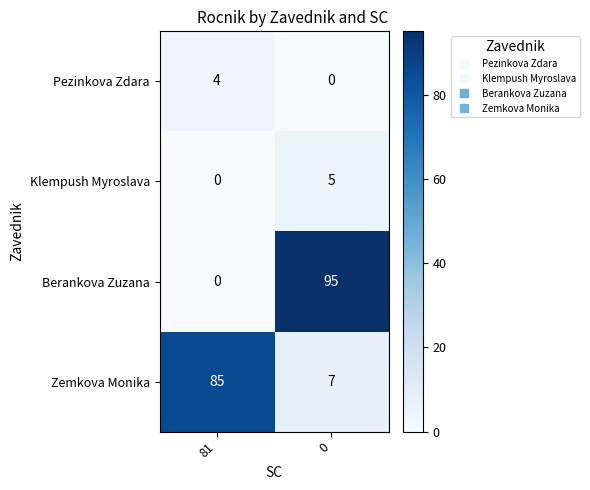

Count the number of data series in this chart.

4